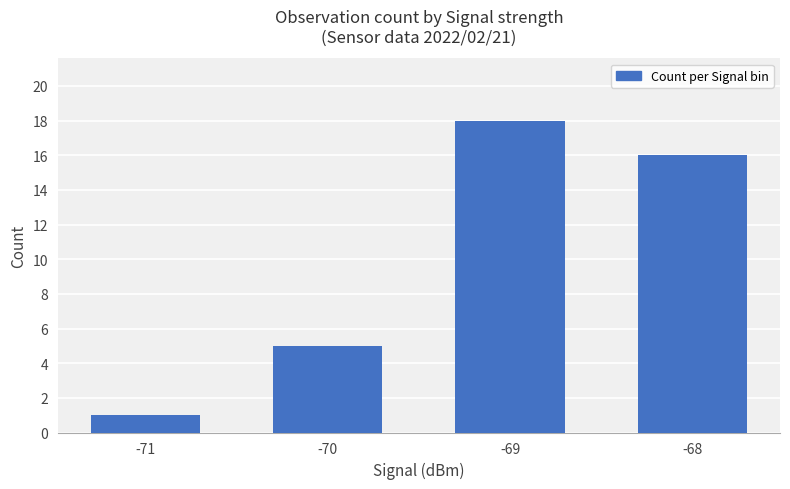

The chart shows a value of 8 at -69. True or false?

False